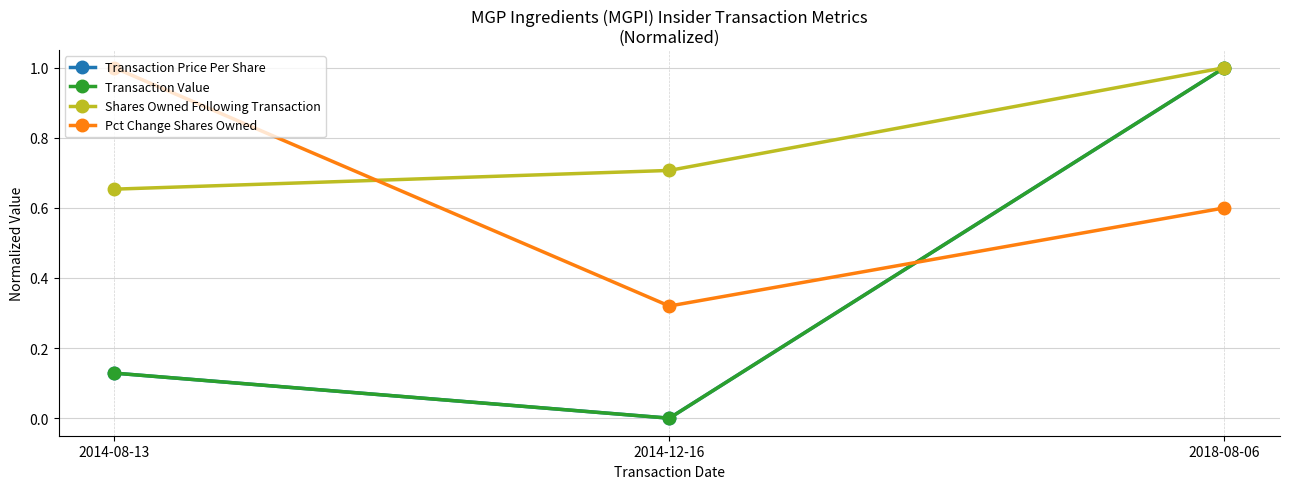

What is the total value across all series at 2014-08-13?

1.9